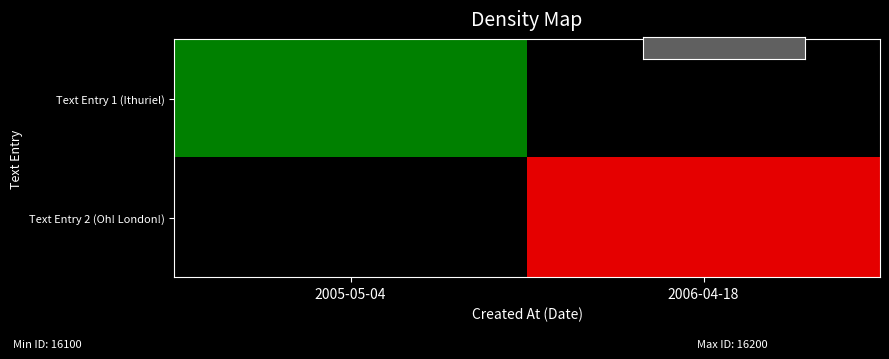

Is the value of Text Entry 1 (Ithuriel) at 2005-05-04 greater than the value of Text Entry 2 (Oh! London!) at 2005-05-04?

No